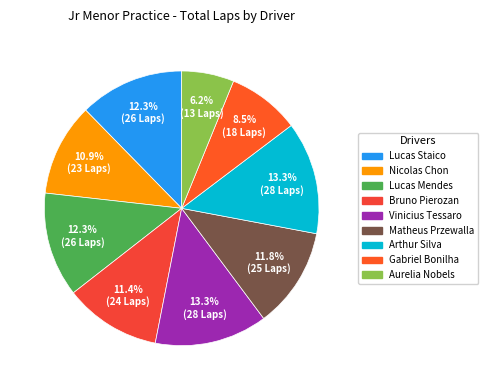

Is there a majority slice in this chart?

No